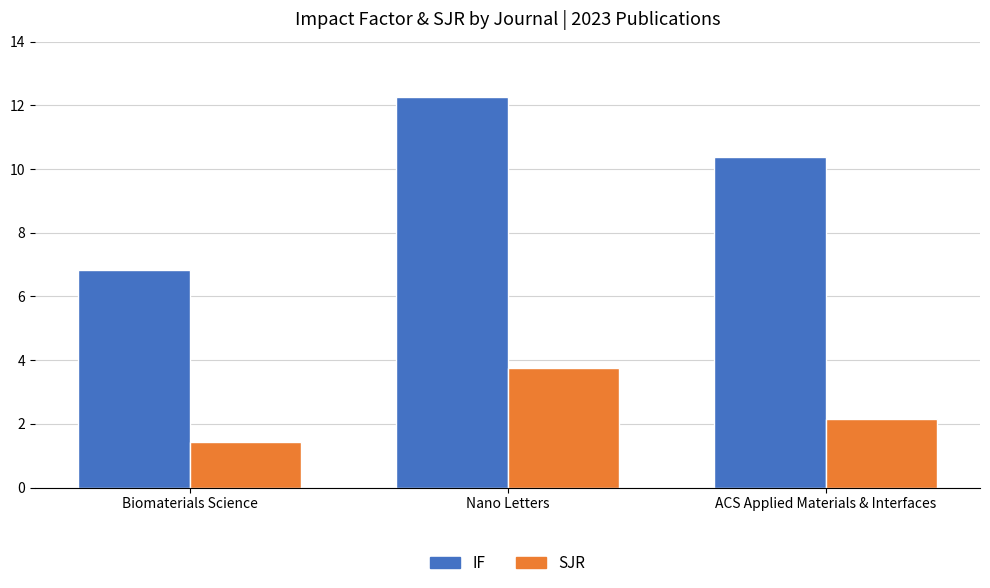

What is the greatest value displayed?

12.3